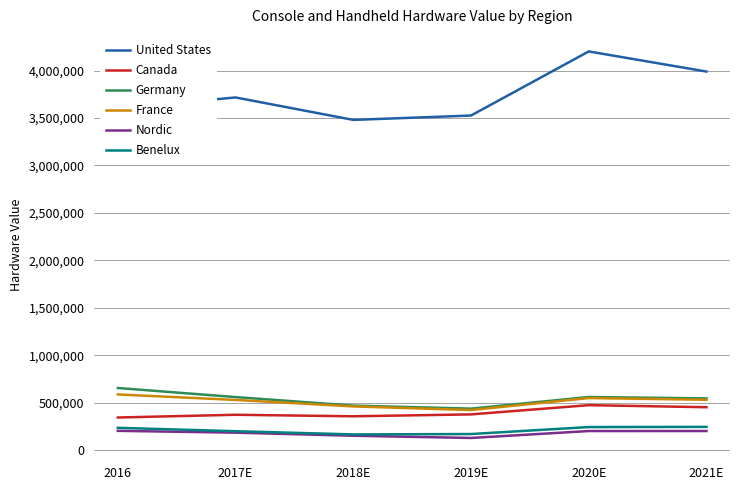

True or false: Canada has a value of 371950 at 2017E.

True